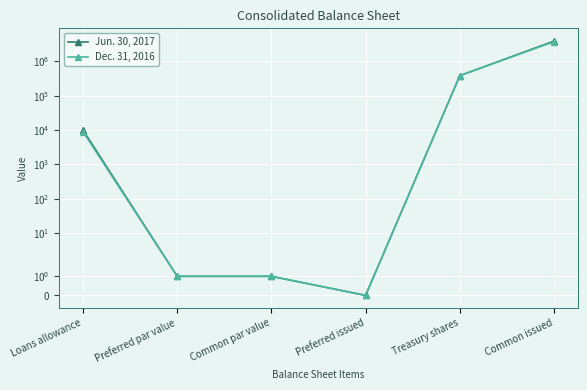

Which series has the largest range (max minus min)?

Jun. 30, 2017